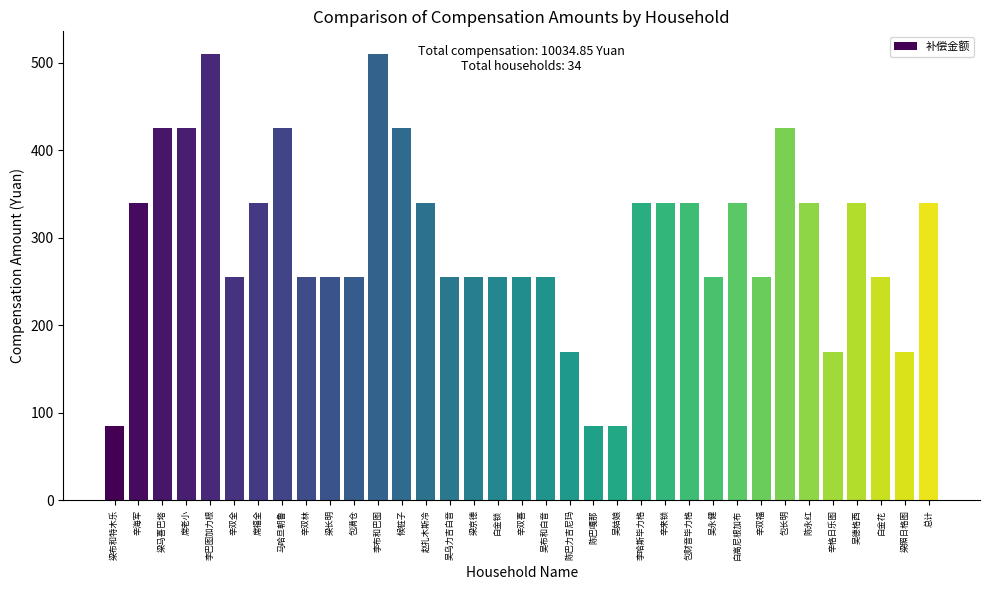

Count the number of categories in the chart.

35